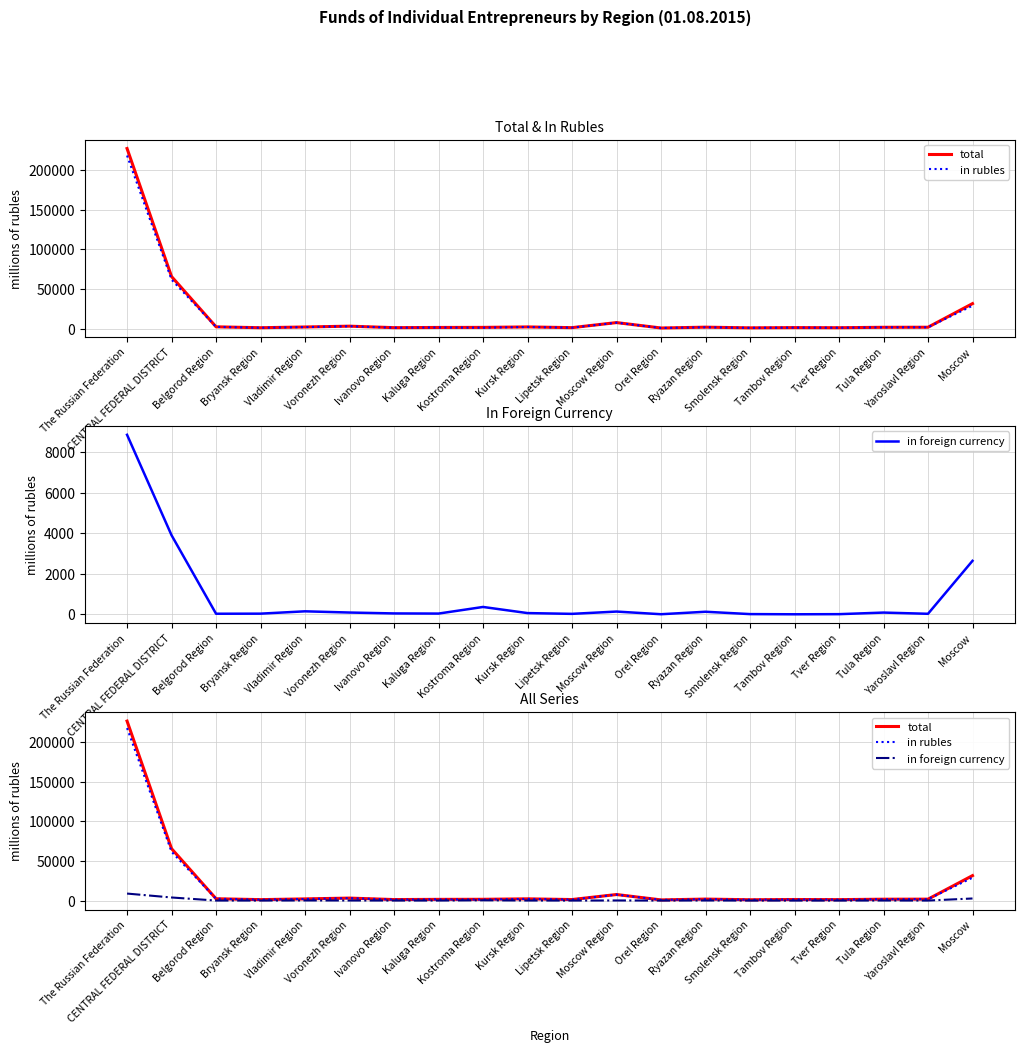

What is the minimum value for total?

837